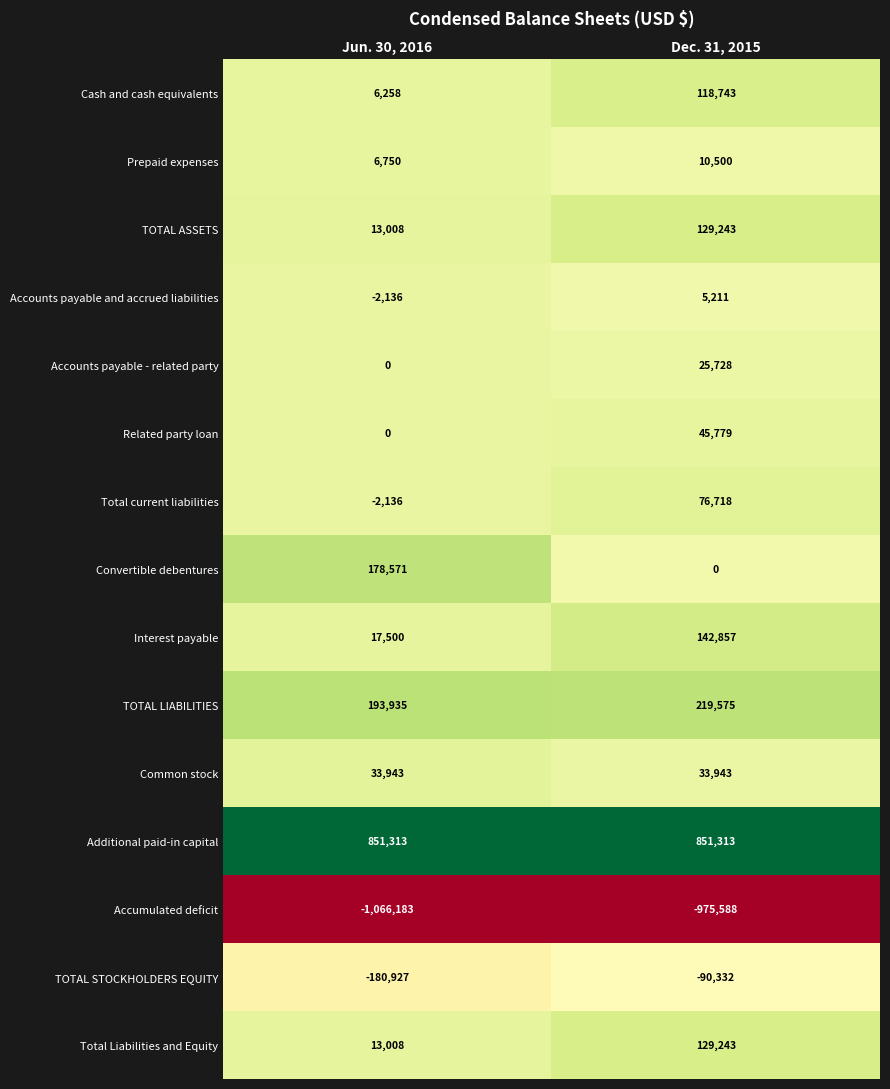

What is the sum of all Total current liabilities values?

74582